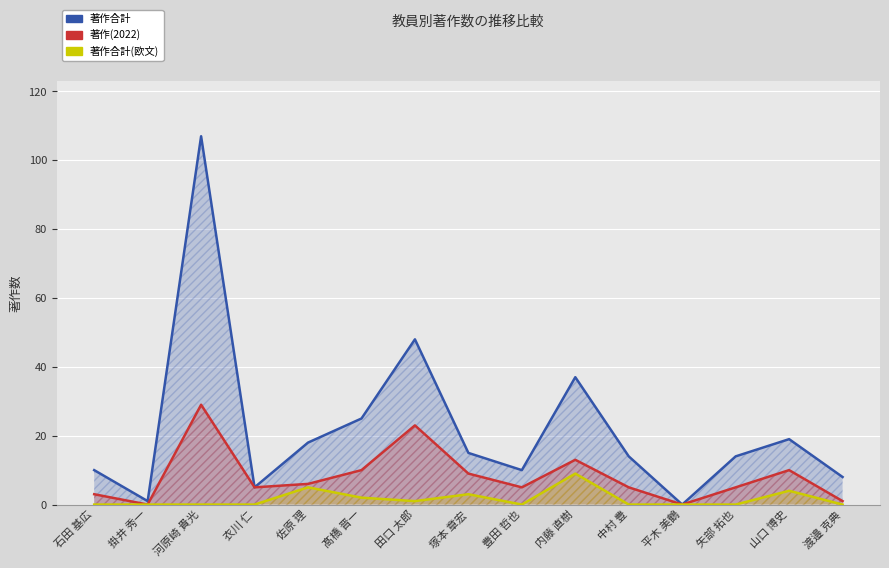

Which series has the widest spread of values?

著作合計